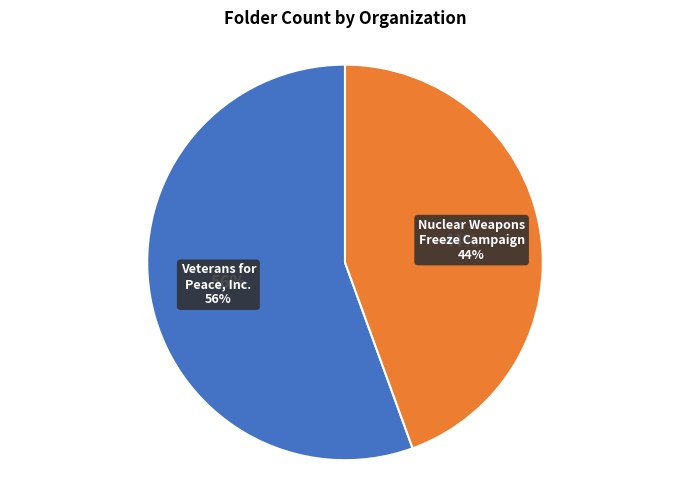

What is the smallest slice in the pie chart?

Nuclear Weapons Freeze Campaign, The